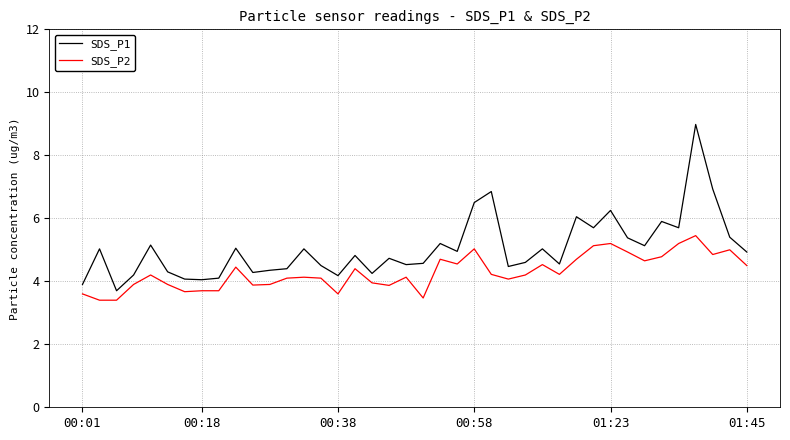

At how many categories does at least one series exceed 4?

38